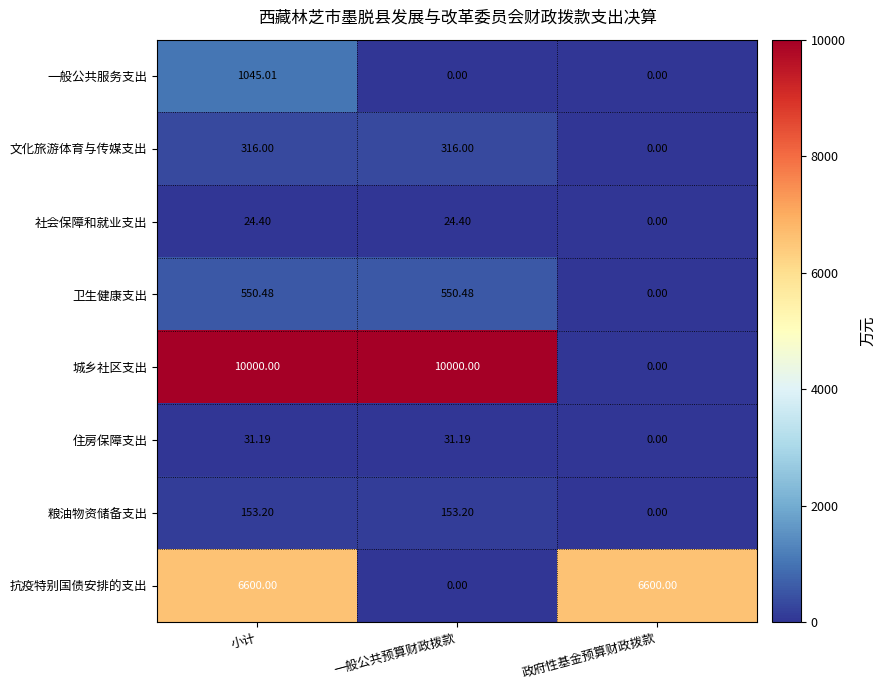

At which label is 卫生健康支出 closest to 275?

政府性基金预算财政拨款